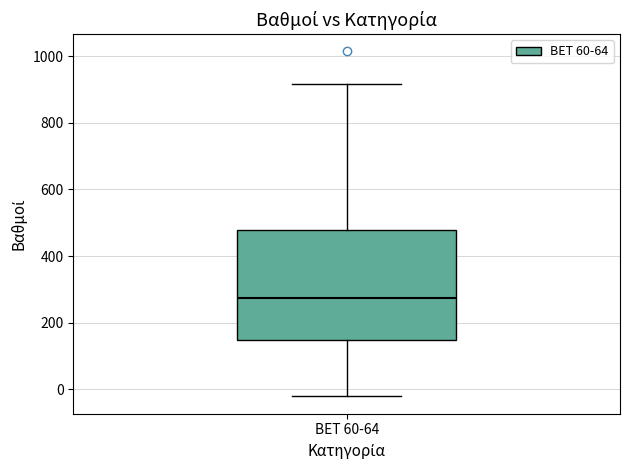

Read this box plot against the y-axis: the position of the median line, the range covered by the box, and the ends of both whiskers. The values are not printed on the chart, so give them approximately, as read against the axis.

median 280, box 140 to 480, whiskers -20 to 920